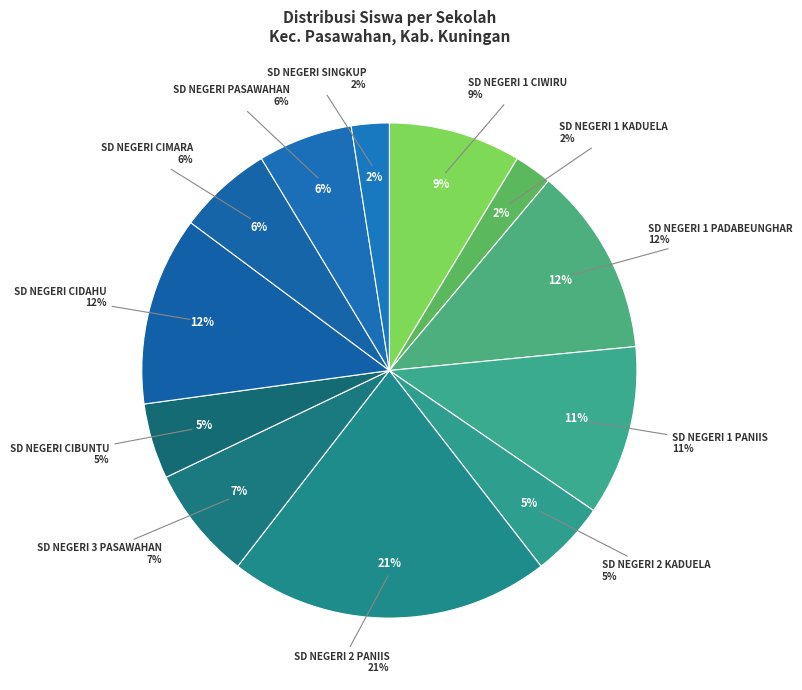

Does any single category account for the majority?

No